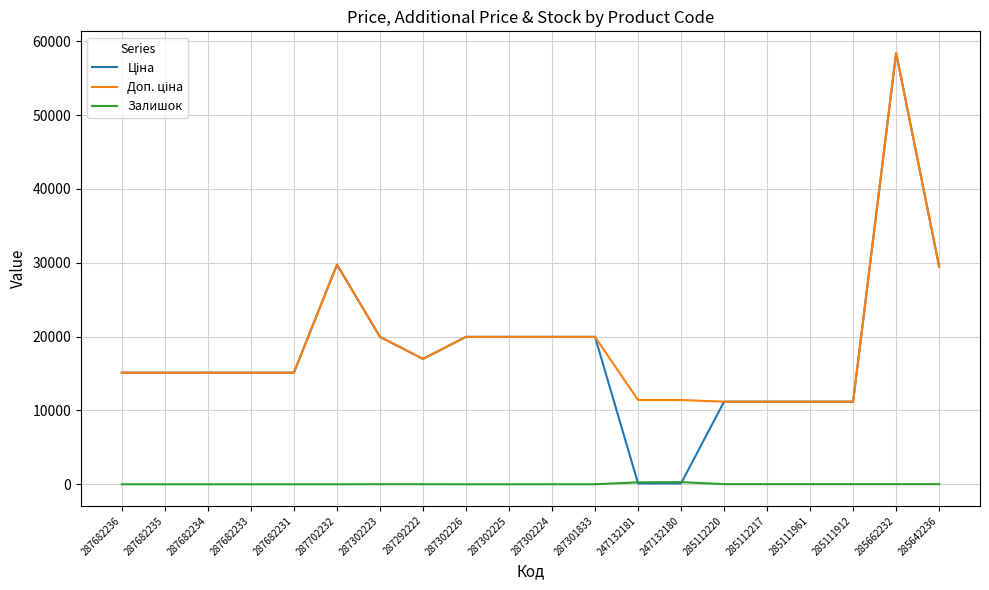

What is the total value across all series at 287702232?

59494.5